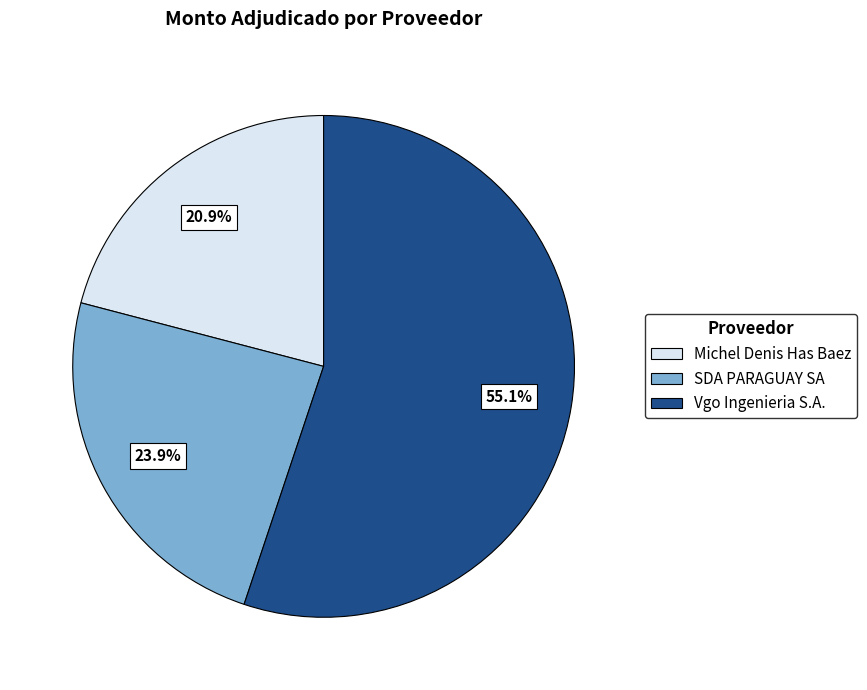

Do Michel Denis Has Baez and Vgo Ingenieria S.A. together represent more than half of the pie?

Yes